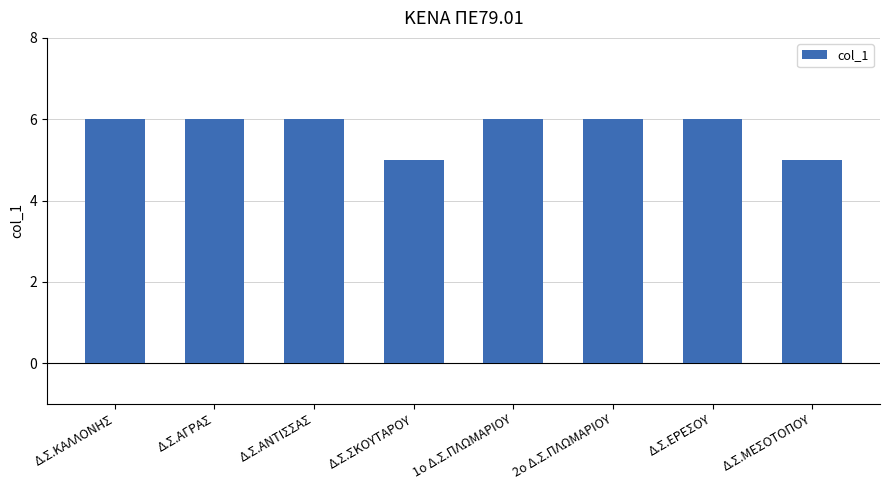

Approximately how many times larger is the value at Δ.Σ.ΑΓΡΑΣ compared to 2ο Δ.Σ.ΠΛΩΜΑΡΙΟΥ?

1.0